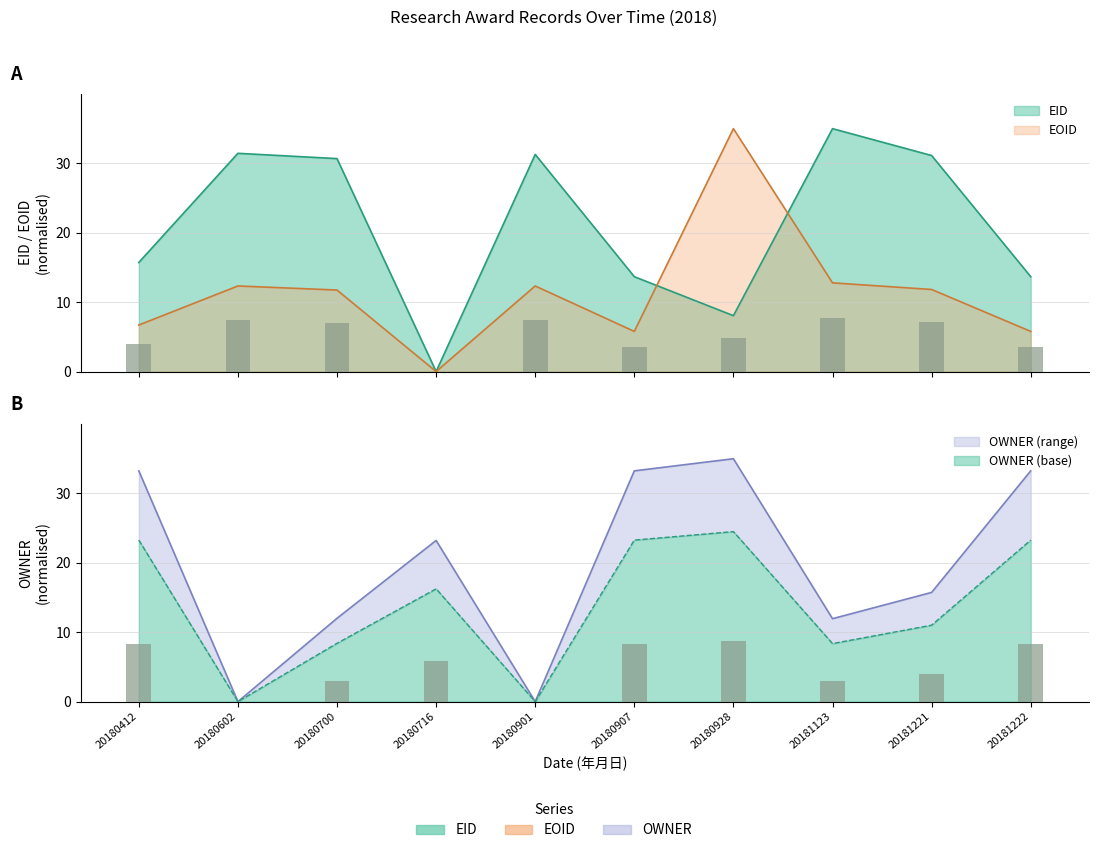

At how many categories does at least one series exceed 14?

10